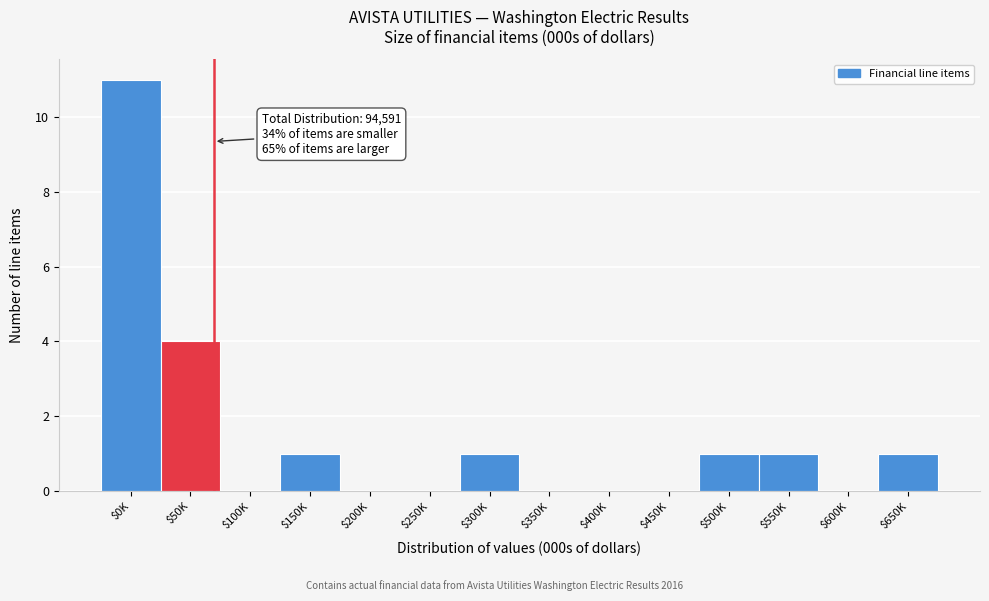

Where is the data nearest to the value 5?

$50K